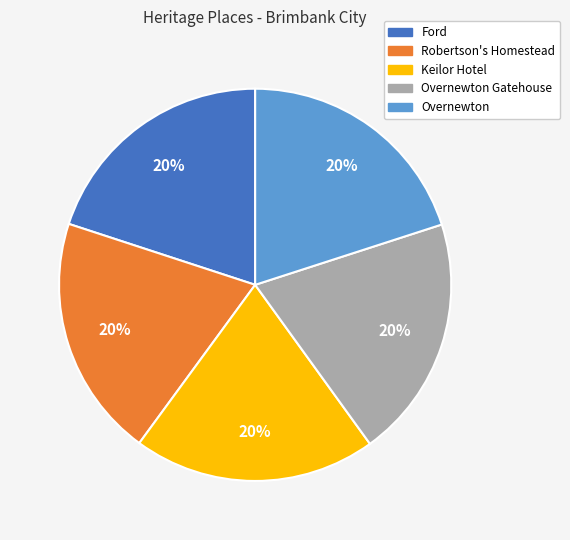

Does any single category account for the majority?

No